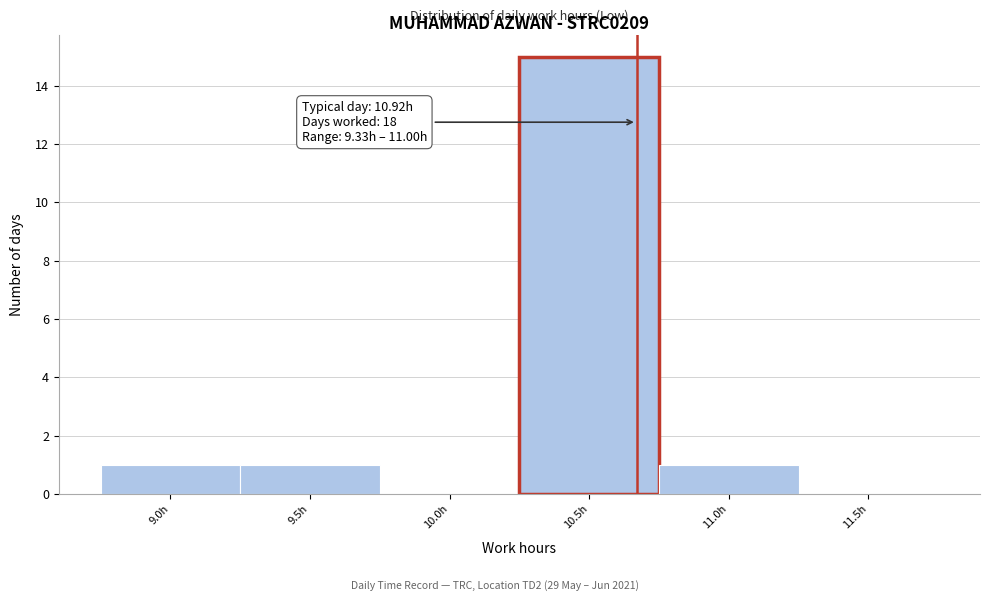

Reading right to left, transcribe all the data shown in this chart.

11.5h=0	11.0h=1	10.5h=15	10.0h=0	9.5h=1	9.0h=1